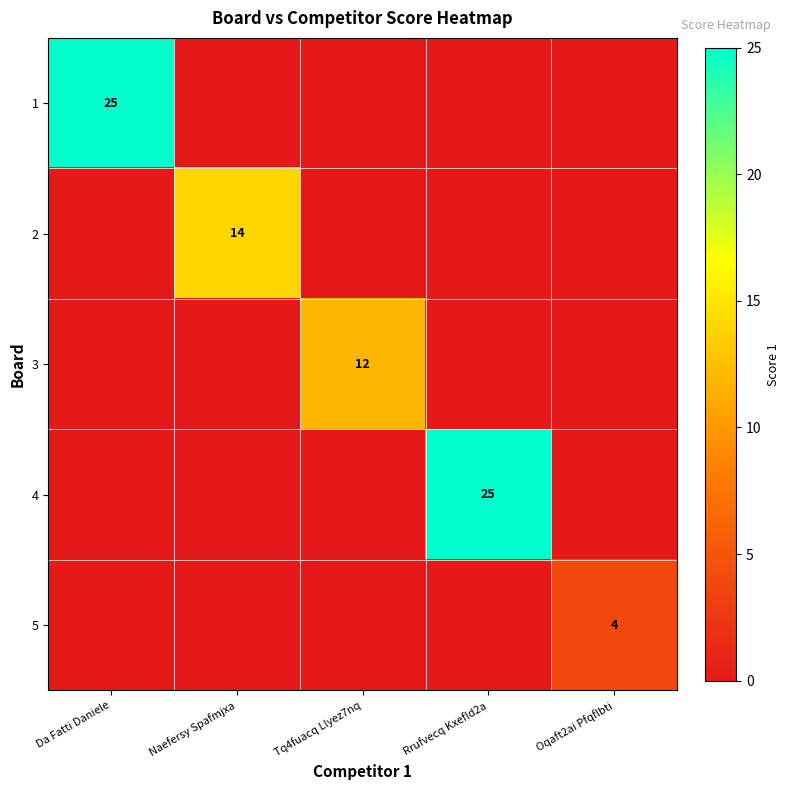

What is the difference between the 2 values at Da Fatti Daniele and Naefersy Spafmjxa?

14